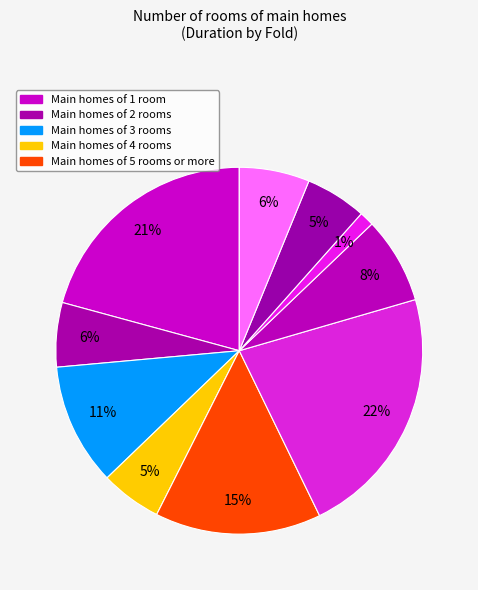

Is there any slice that represents more than half of the pie?

No